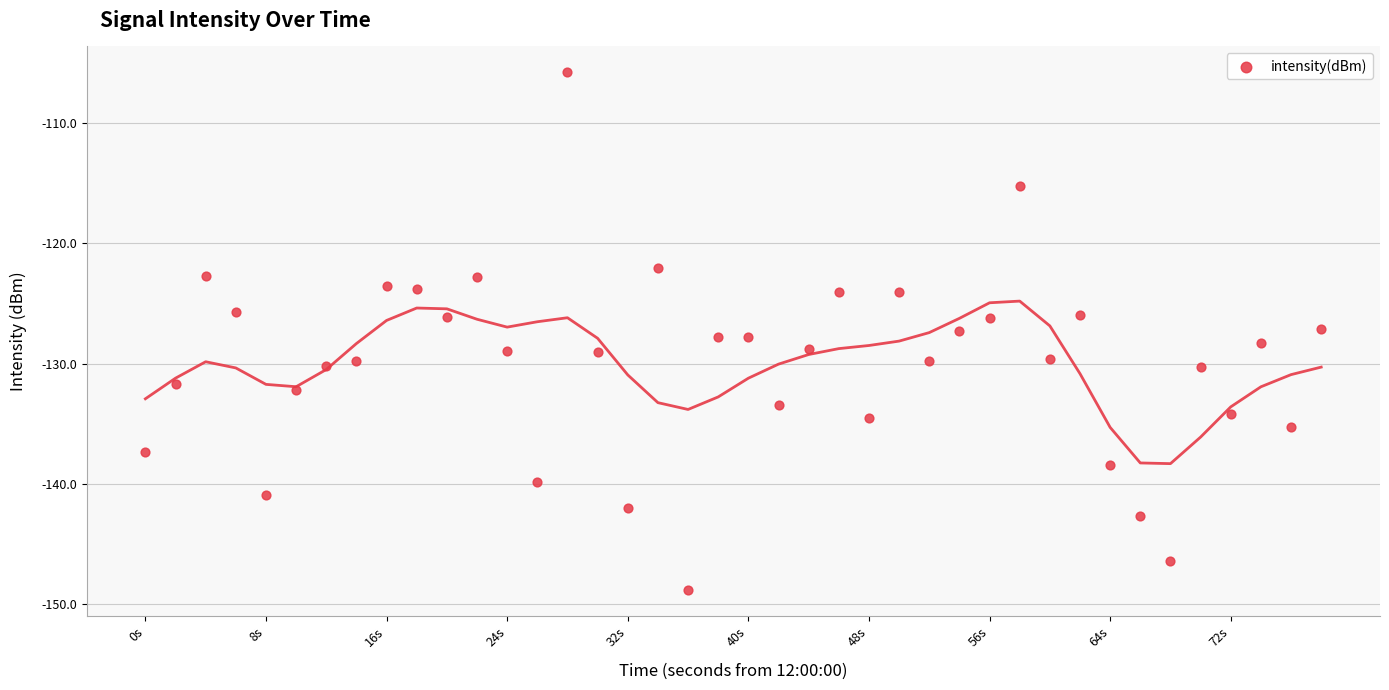

What is the range of Y values (max minus min)?

43.0